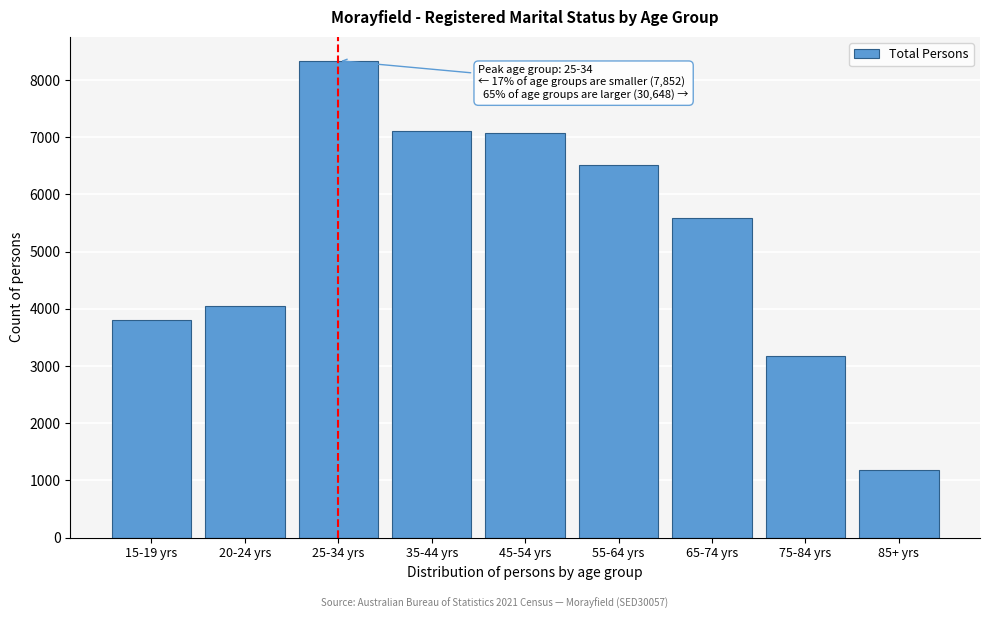

What value does the data have at 20-24 yrs, to the nearest 100?

4100